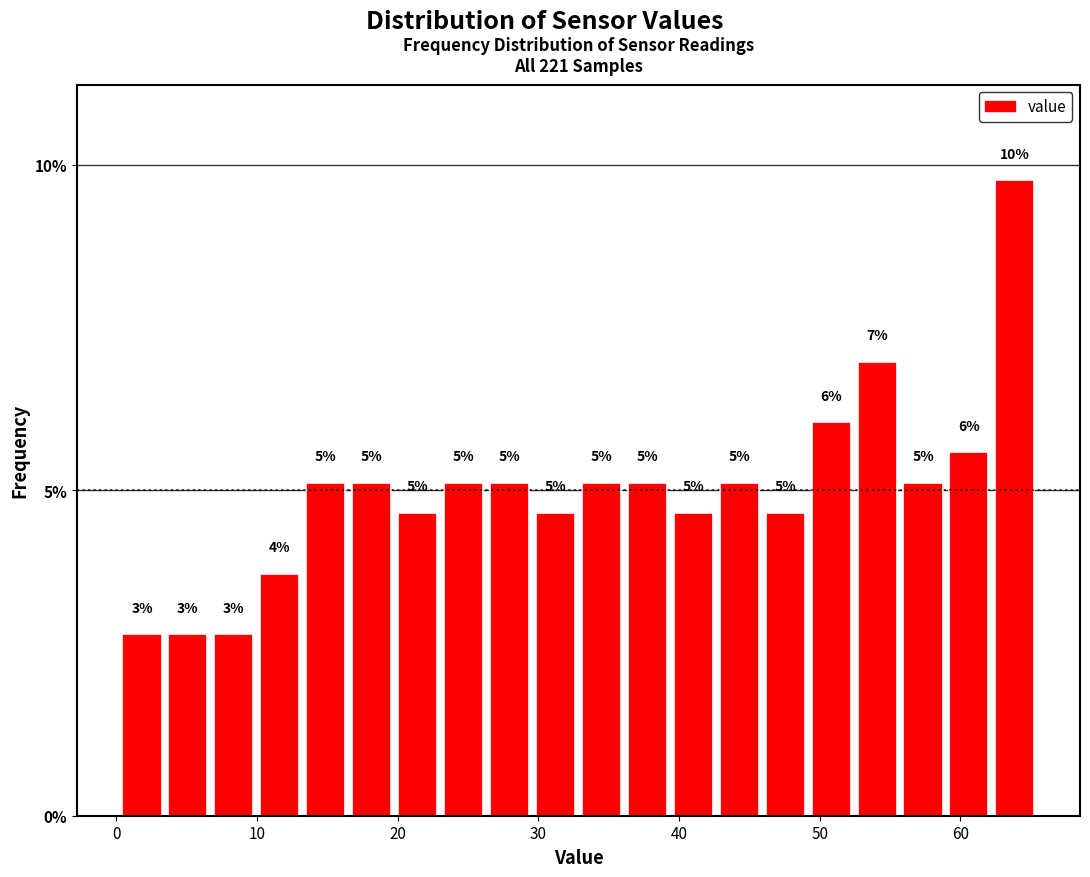

Read against the x-axis, roughly where is the centre of the tallest bar?

64